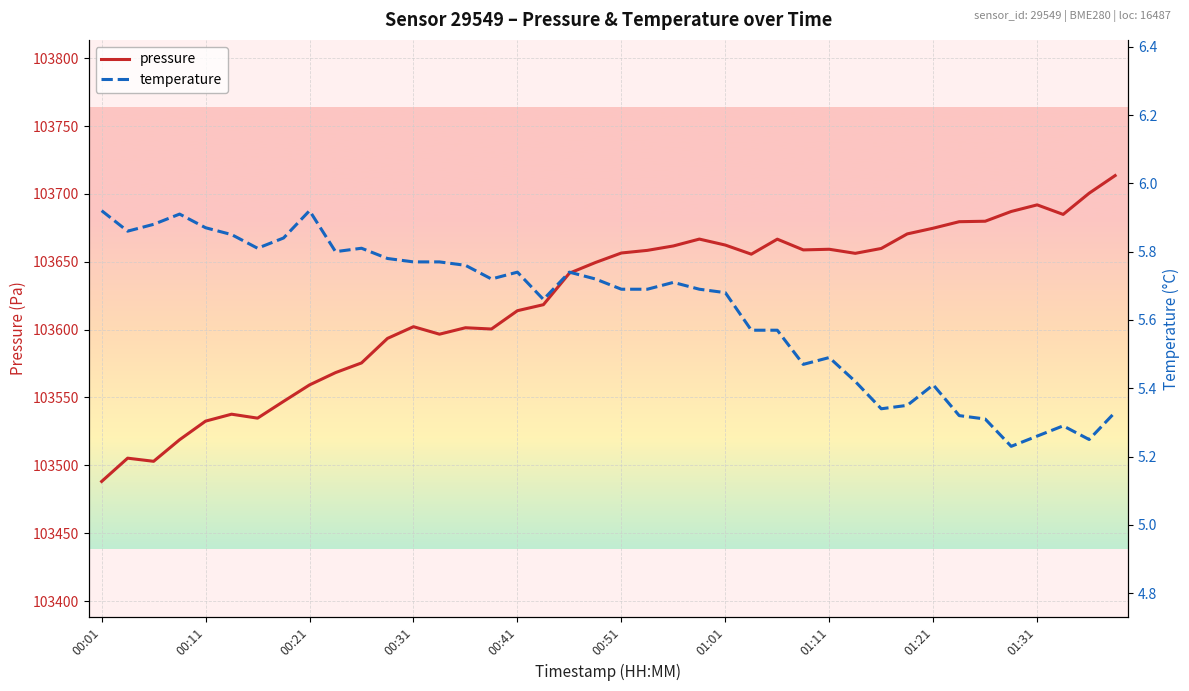

Which series has the largest total across all categories?

pressure